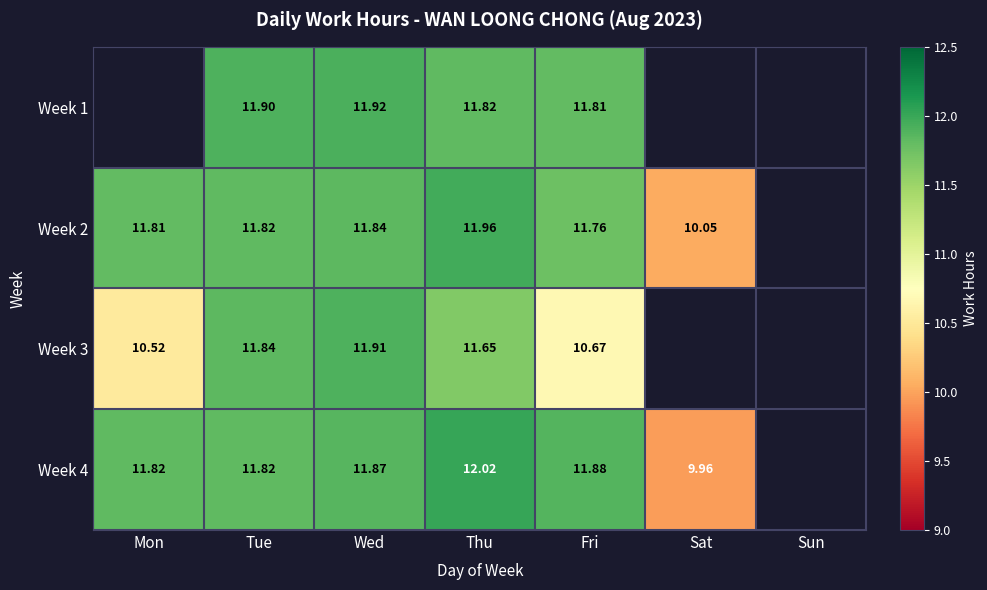

Is the value of Week 2 at Thu greater than the value of Week 4 at Tue?

Yes